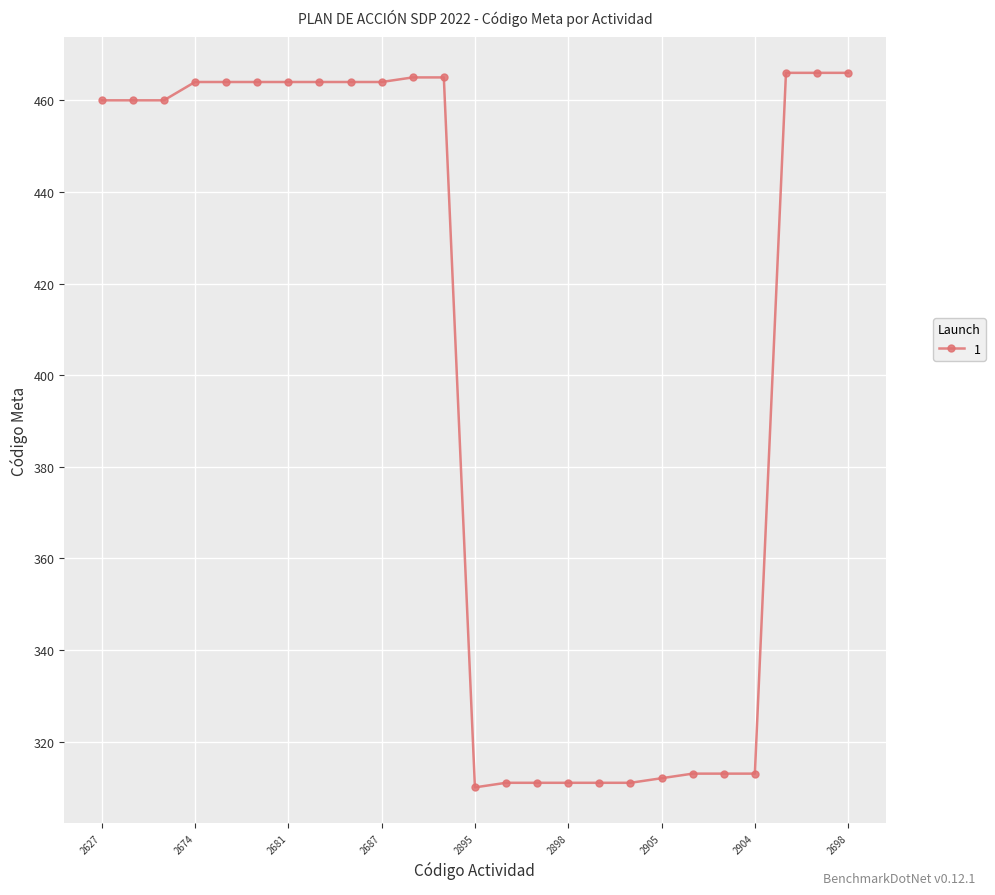

What is the value of the 14th point from the left?

311